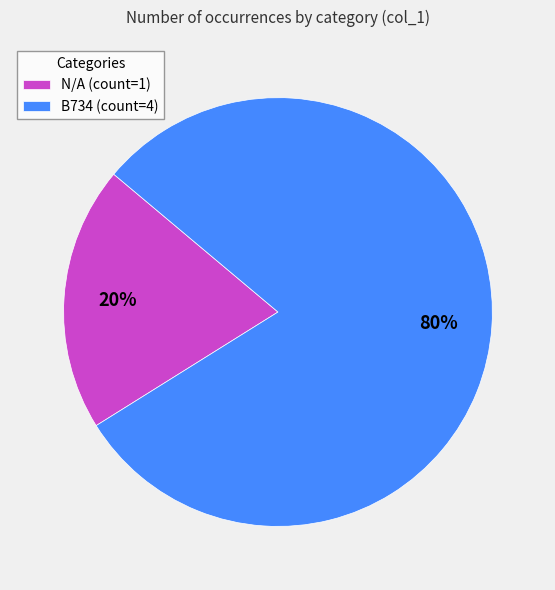

What percentage is the B734 slice, to the nearest percent?

80%